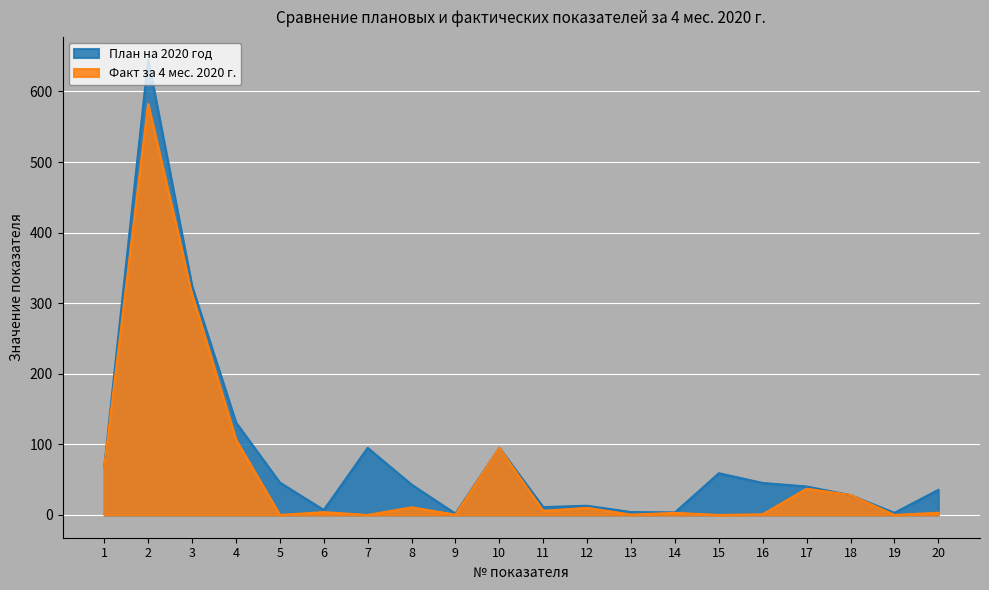

At which label is Факт за 4 мес. 2020 г. closest to 291?

3